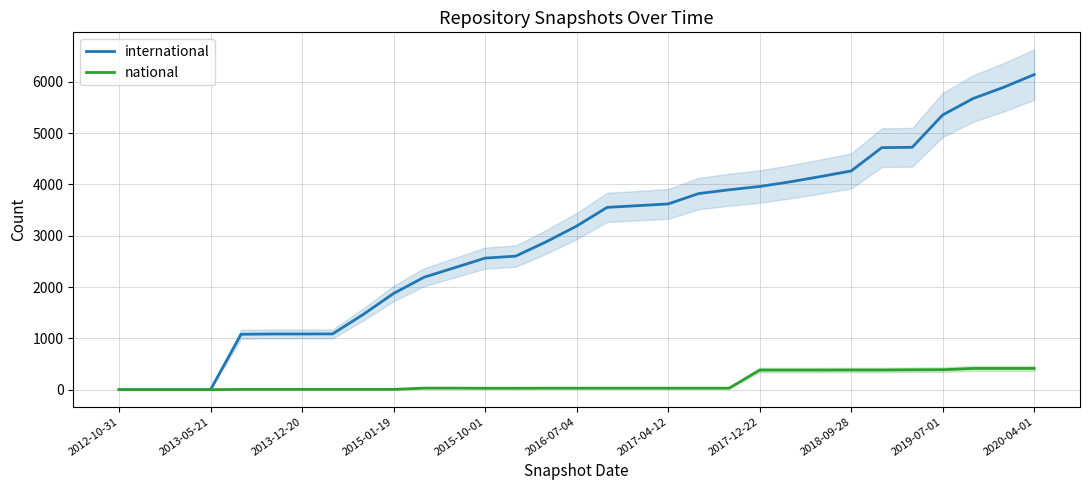

Is this an area chart (filled region under the line)?

No